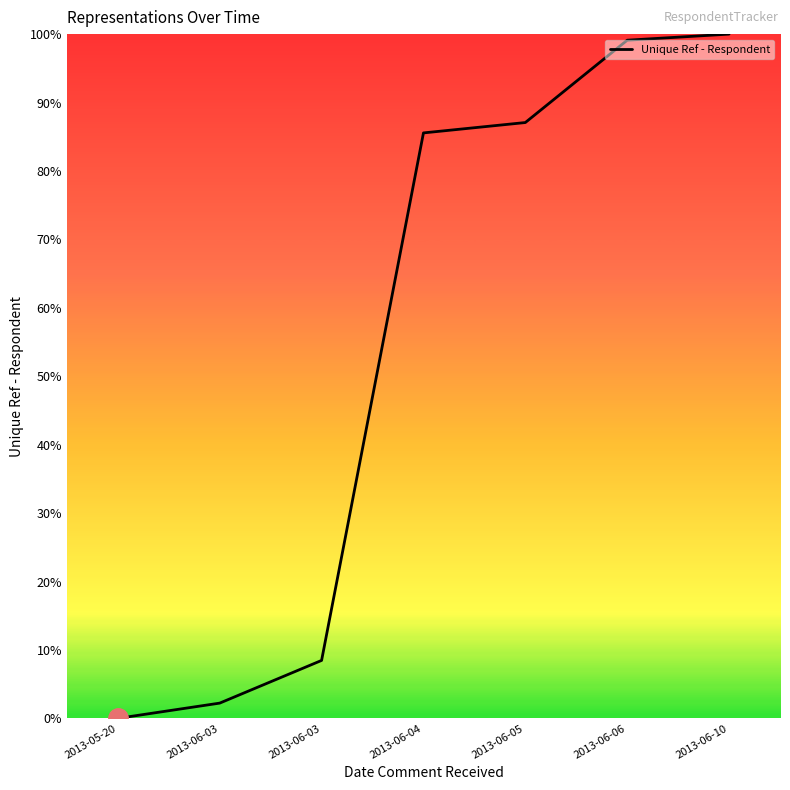

What is the difference between the maximum and minimum values?

100.0